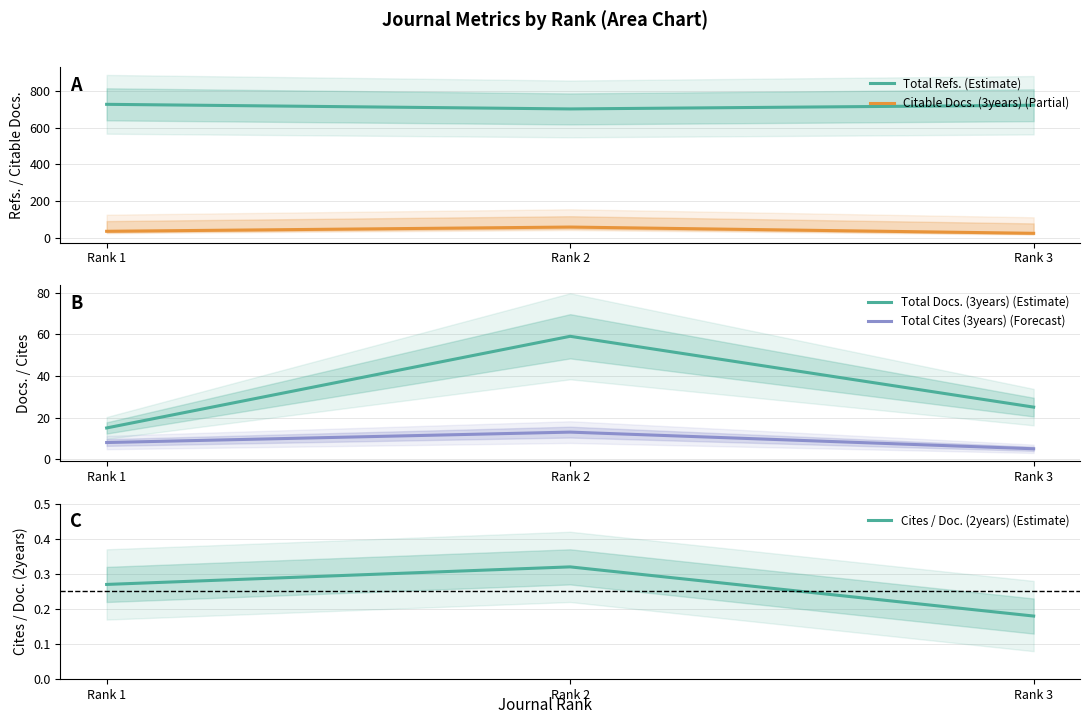

Does the chart have visible grid lines?

Yes